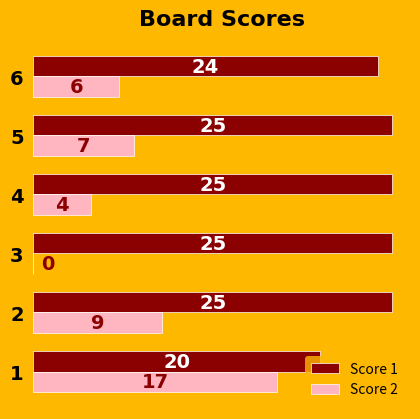

What is the sum of the Score 2 values at 6 and 3?

6